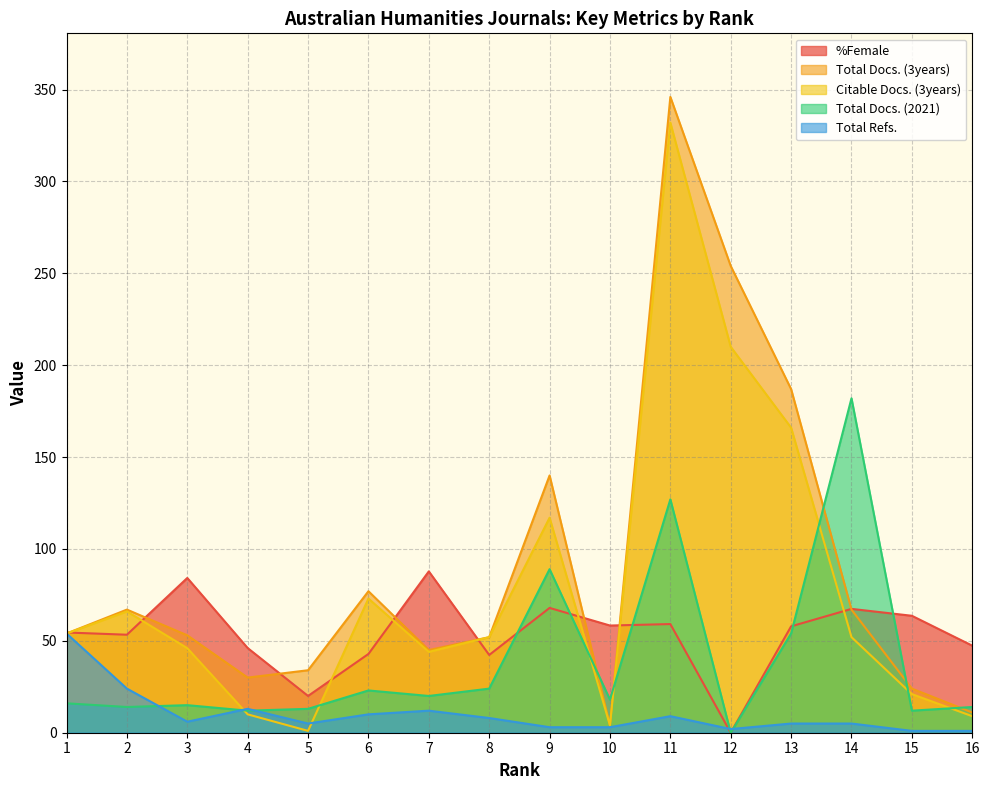

What is the sum of all %Female values?

852.8